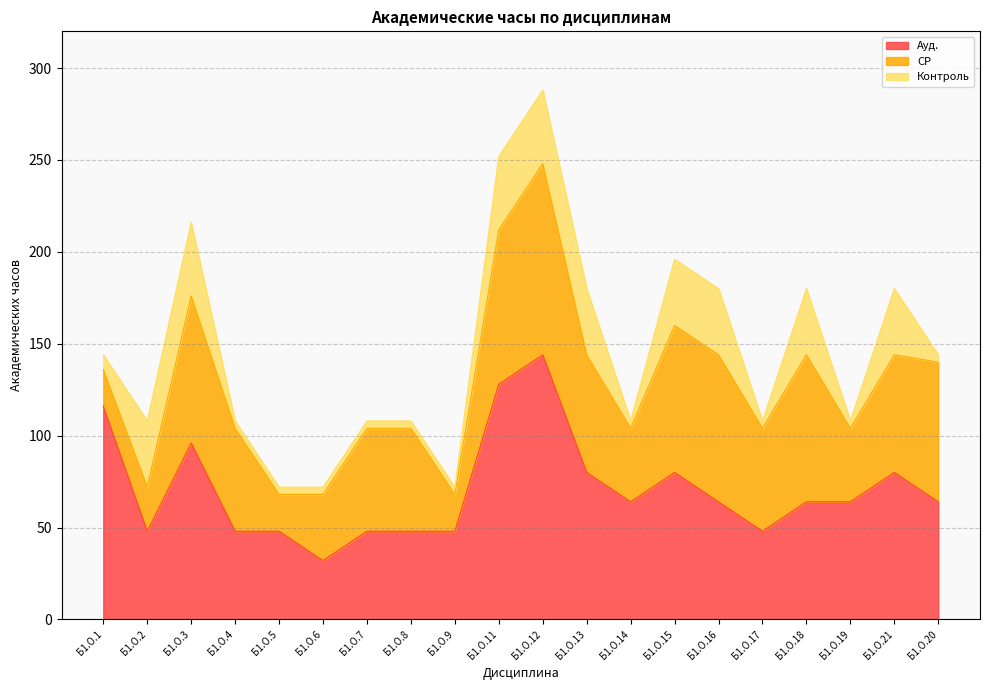

Reading left to right, what are all the values shown in this chart?

Ауд.: 116	48	96	48	48	32	48	48	48	128	144	80	64	80	64	48	64	64	80	64
СР: 20	24	80	56	20	36	56	56	20	84	104	64	40	80	80	56	80	40	64	76
Контроль: 8	36	40	4	4	4	4	4	4	40	40	36	4	36	36	4	36	4	36	4